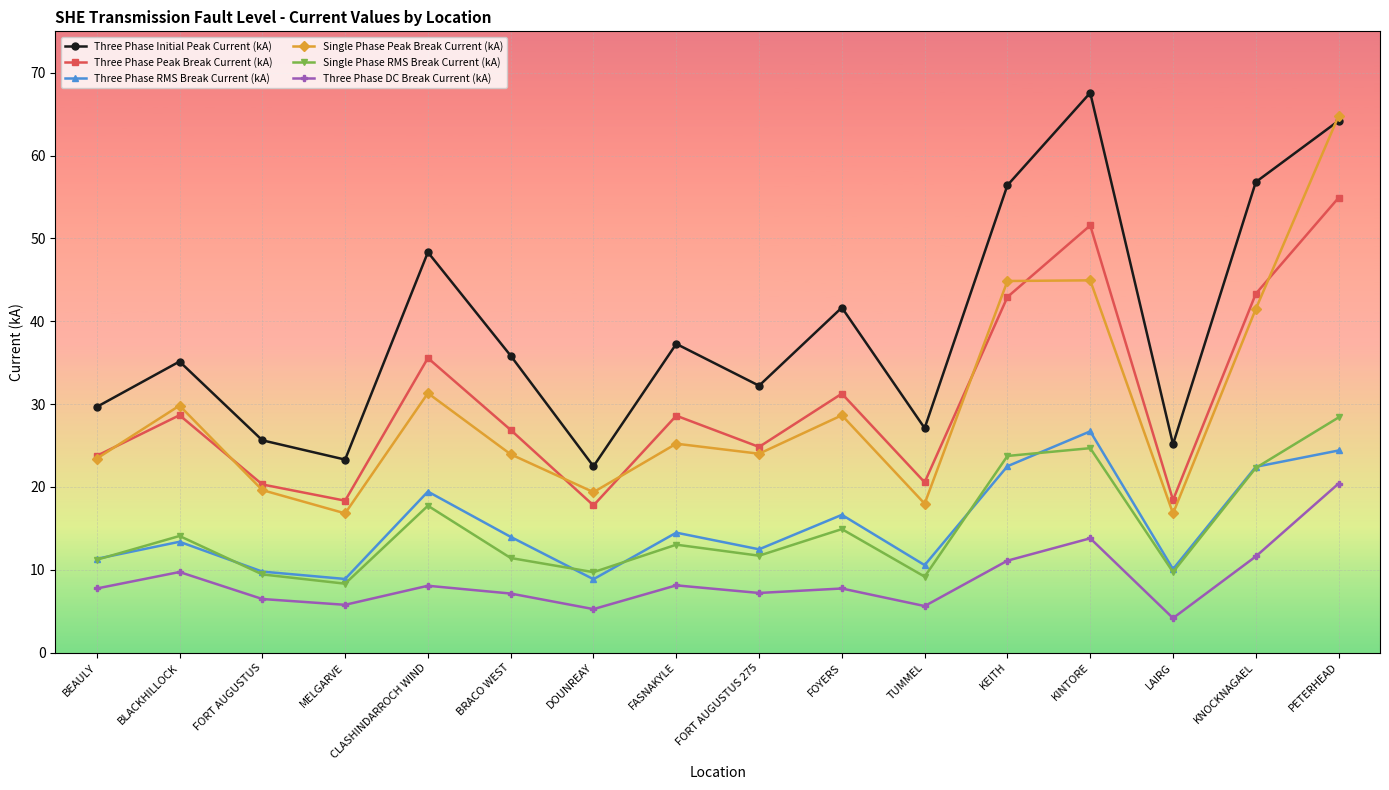

What is the spread (max minus min) of values at KINTORE?

53.8